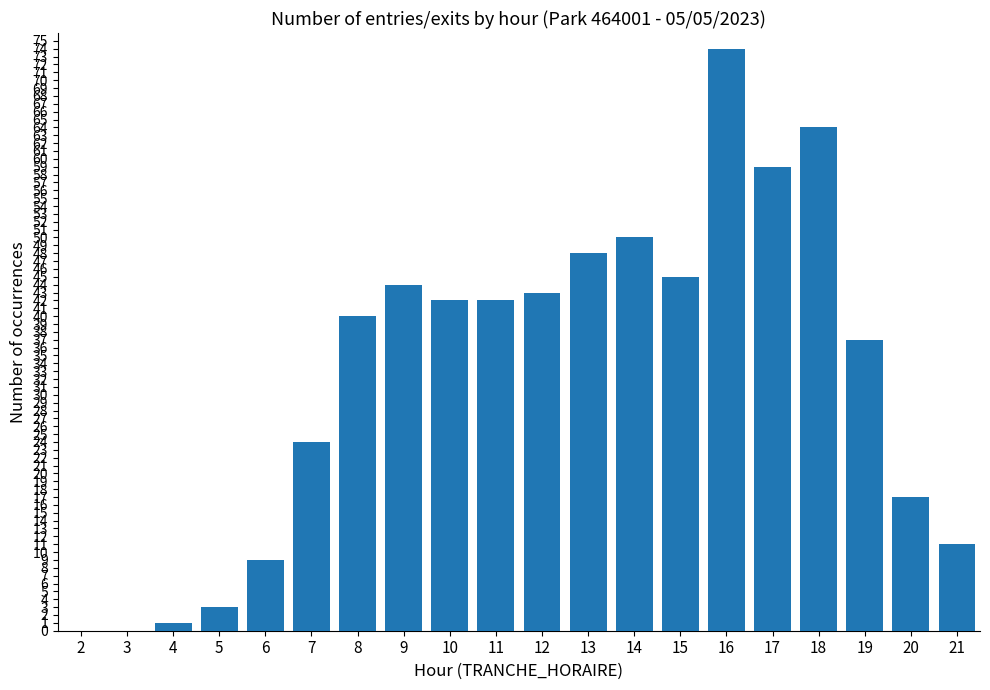

What is the greatest value displayed?

74